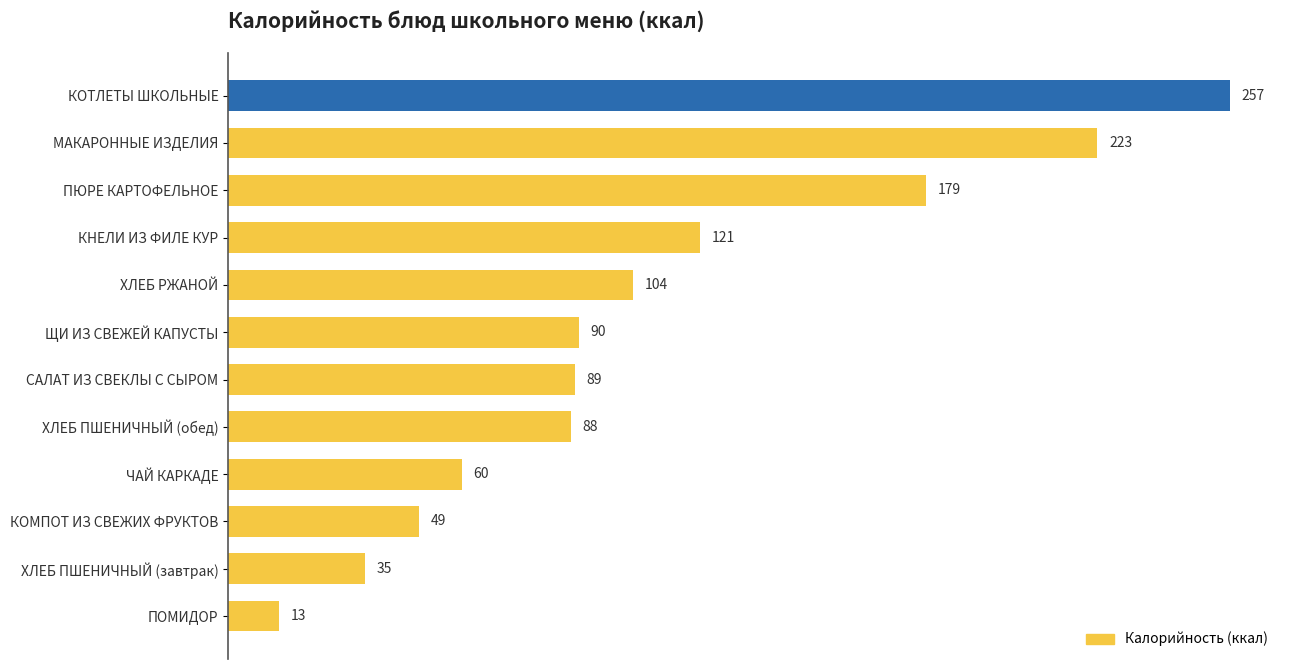

Reading bottom to top, transcribe all the data shown in this chart.

ПОМИДОР=13	ХЛЕБ ПШЕНИЧНЫЙ (завтрак)=35	КОМПОТ ИЗ СВЕЖИХ ФРУКТОВ=49	ЧАЙ КАРКАДЕ=60	ХЛЕБ ПШЕНИЧНЫЙ (обед)=88	САЛАТ ИЗ СВЕКЛЫ С СЫРОМ=89	ЩИ ИЗ СВЕЖЕЙ КАПУСТЫ=90	ХЛЕБ РЖАНОЙ=104	КНЕЛИ ИЗ ФИЛЕ КУР=121	ПЮРЕ КАРТОФЕЛЬНОЕ=179	МАКАРОННЫЕ ИЗДЕЛИЯ=223	КОТЛЕТЫ ШКОЛЬНЫЕ=257